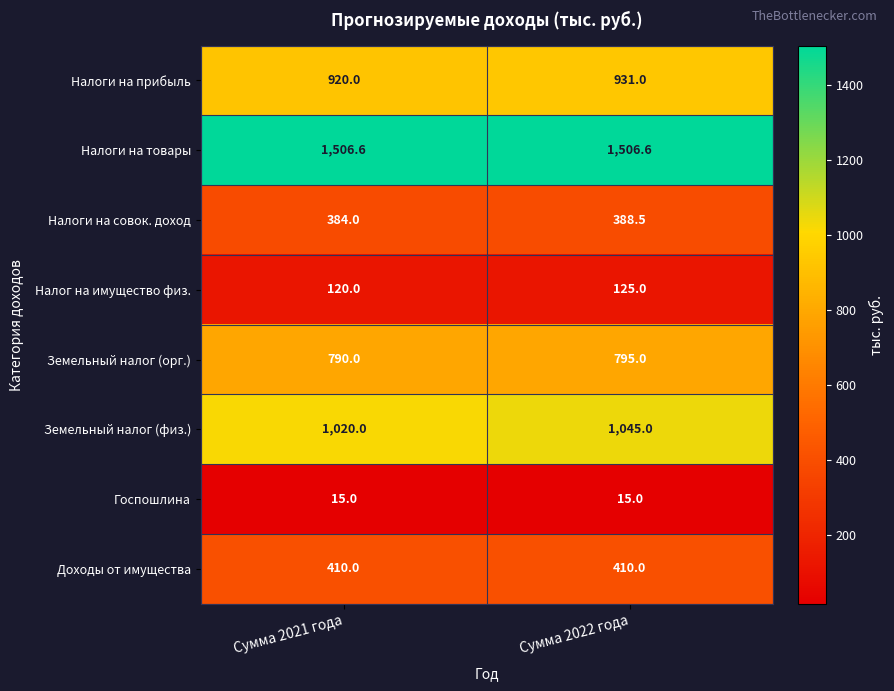

List the series in order of their peak value, lowest first.

Госпошлина, Налог на имущество физ., Налоги на совок. доход, Доходы от имущества, Земельный налог (орг.), Налоги на прибыль, Земельный налог (физ.), Налоги на товары